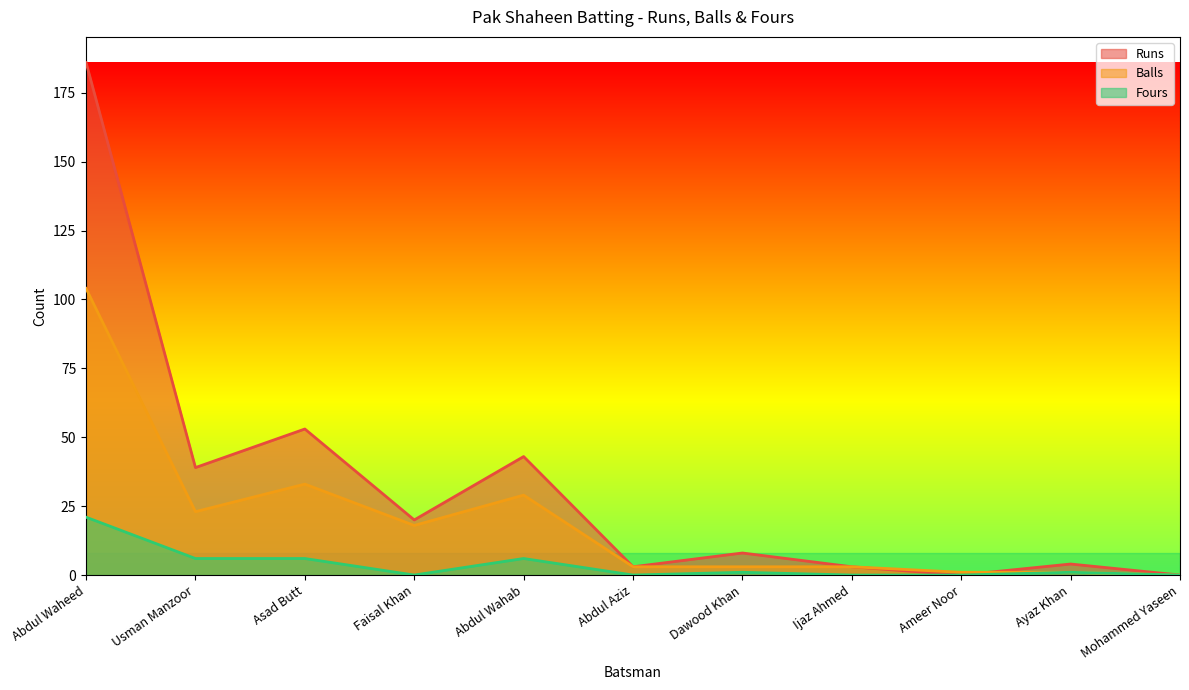

Reading left to right, list all the values displayed in this chart.

Runs: 186	39	53	20	43	3	8	3	0	4	0
Balls: 104	23	33	18	29	3	3	3	1	1	0
Fours: 21	6	6	0	6	0	1	0	0	1	0